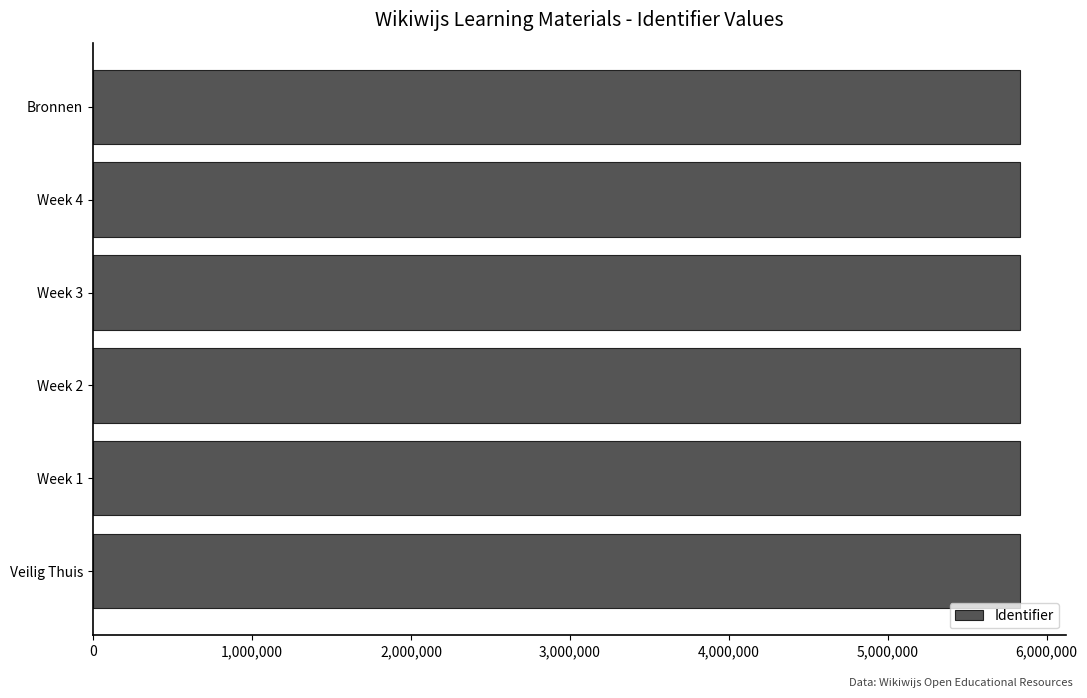

Count the values in the range 5829692 to 5829696.

4